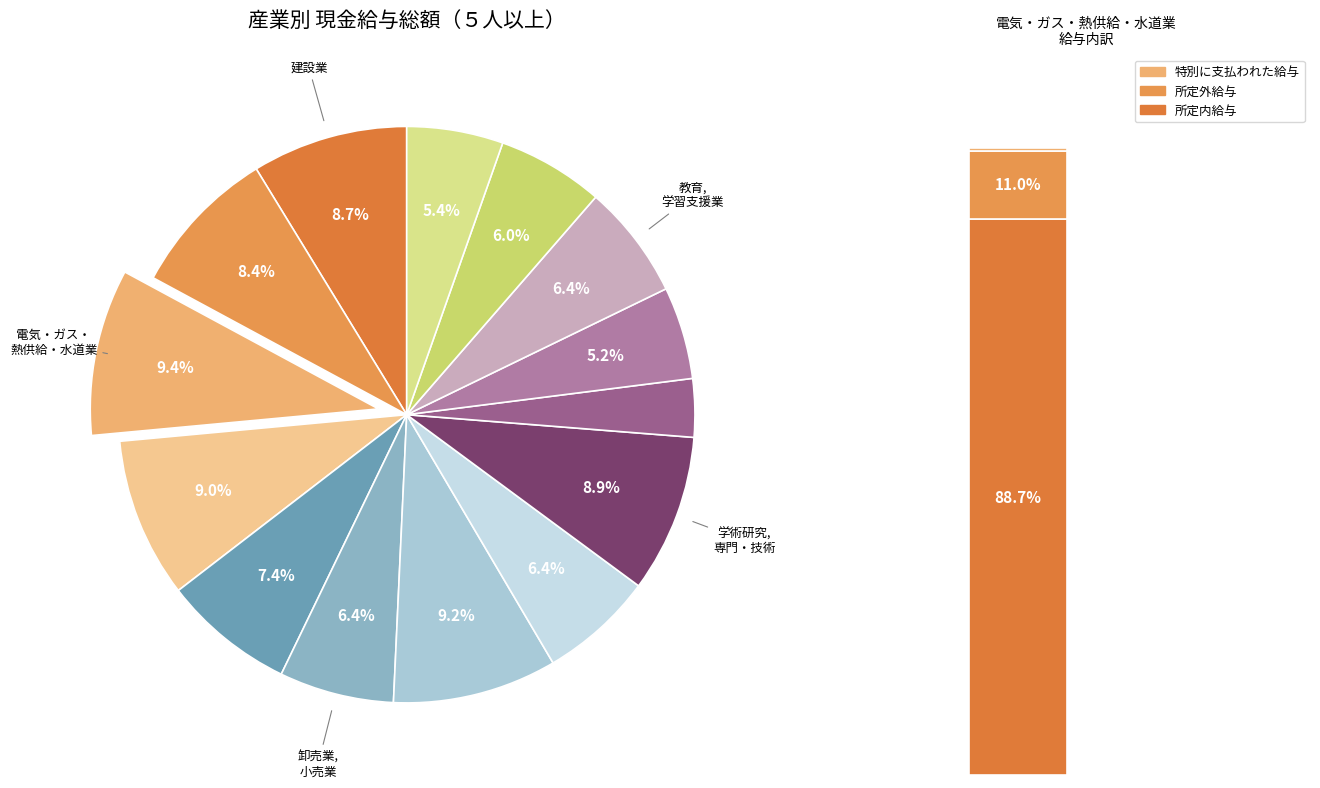

Is there a majority slice in this chart?

No